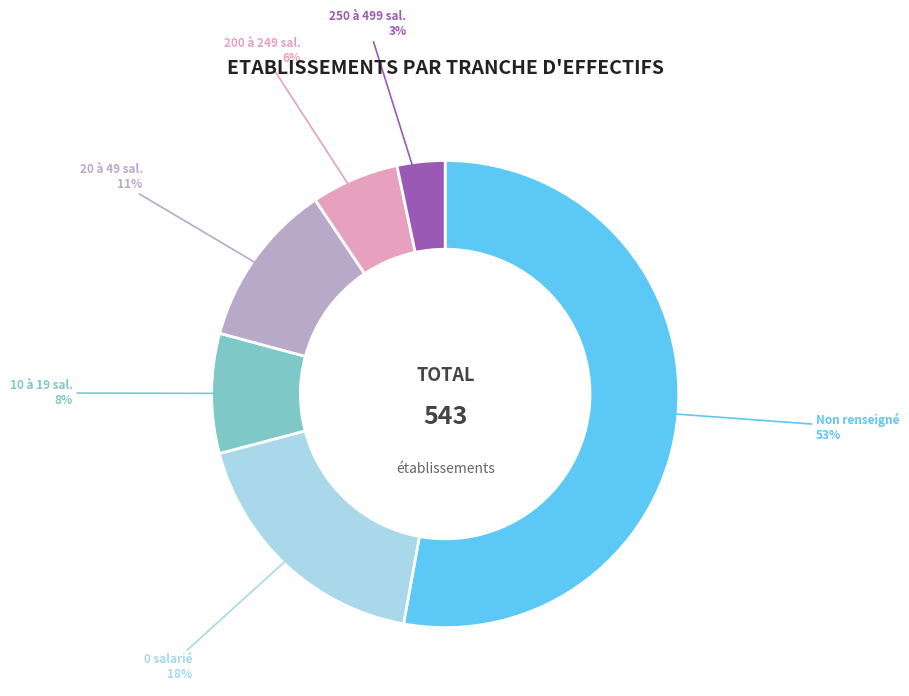

Does any single category account for the majority?

Yes